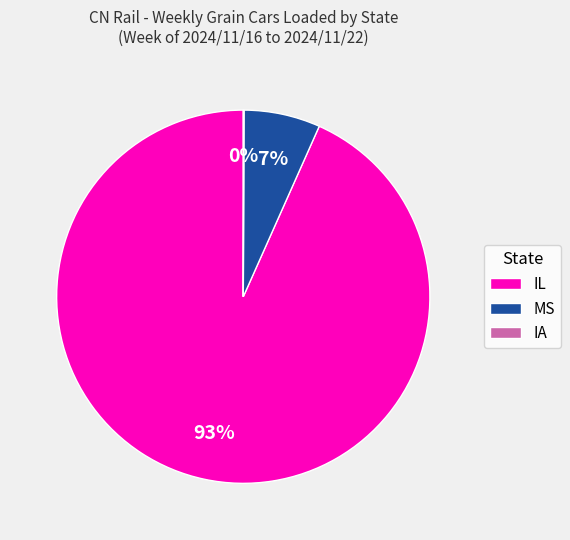

Is there a majority slice in this chart?

Yes